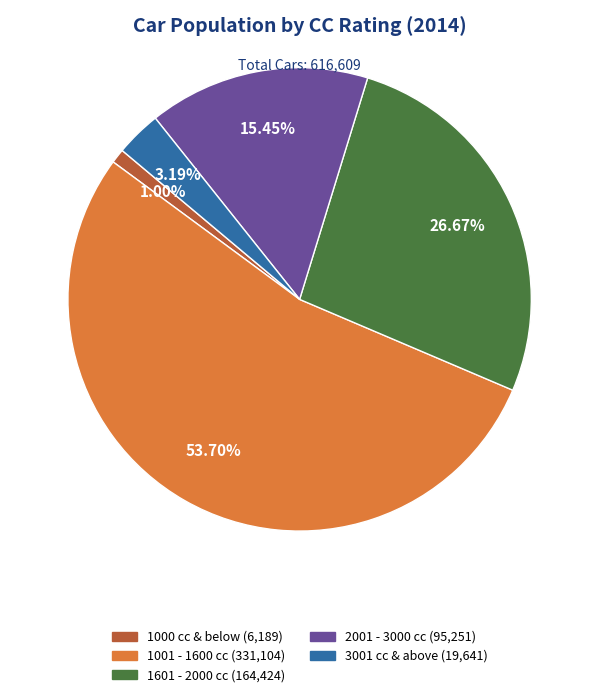

What is the largest slice in the pie chart?

1001 - 1600 cc